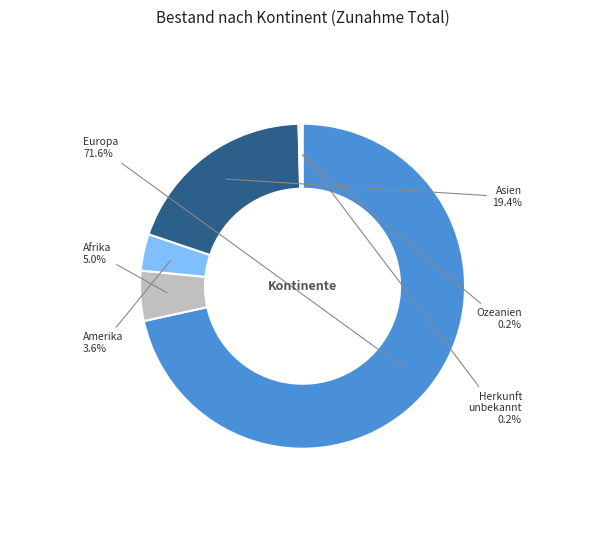

To the nearest percent, what percentage of the pie is Asien?

19%